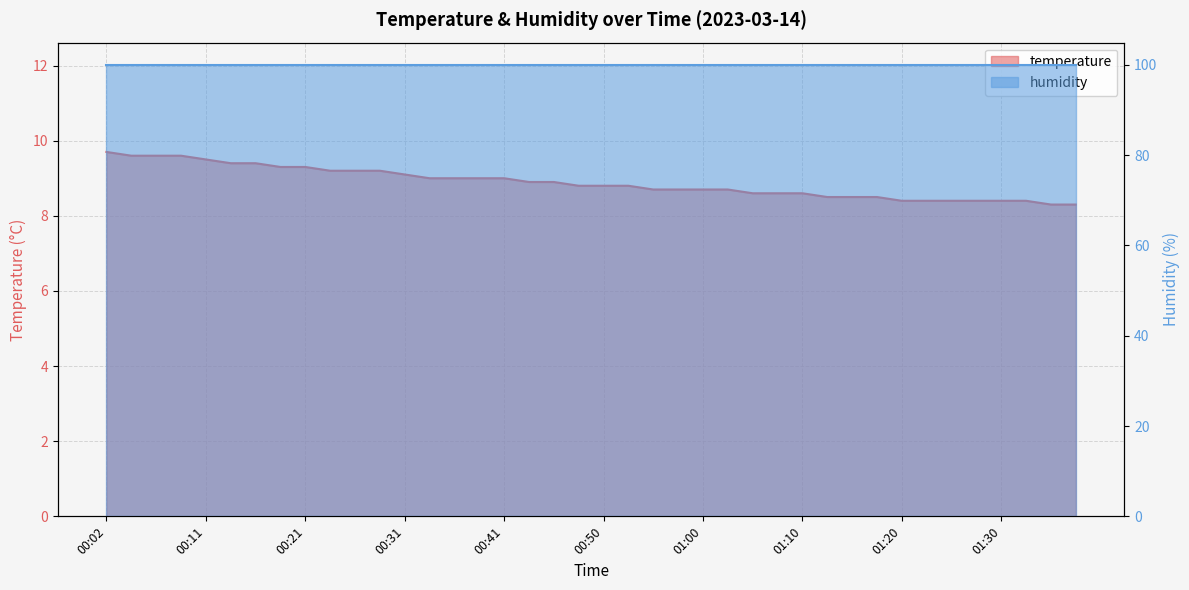

What is the change in value from 00:48 to 01:17?

-0.3